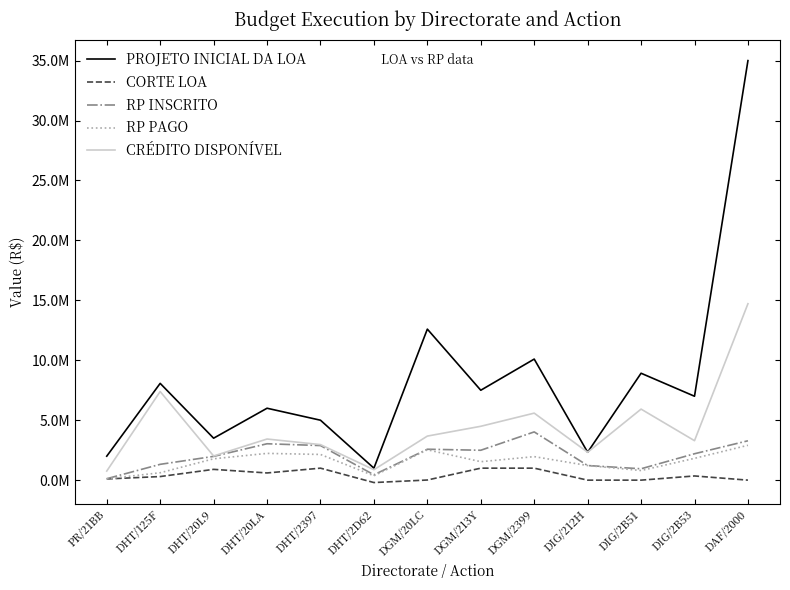

The value of RP PAGO at DGM/2399 is 1962205.0. True or false?

True